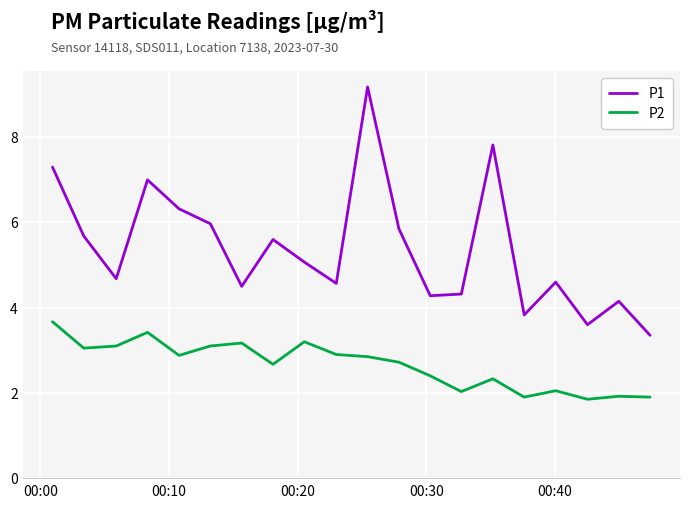

Which series has the widest spread of values?

P1